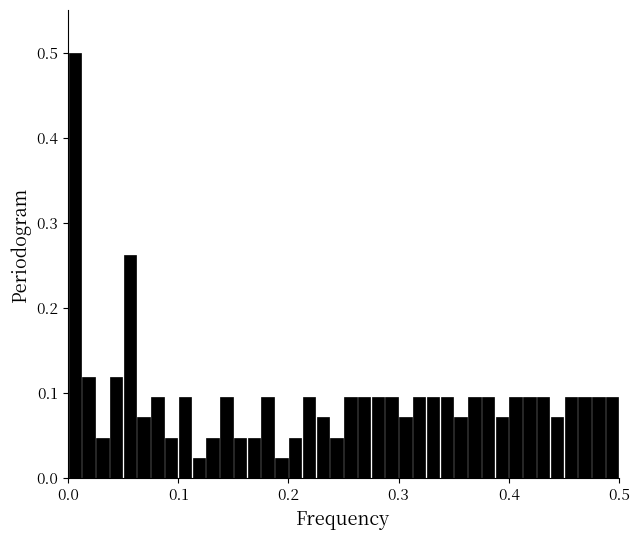

Around what value on the x-axis is the tallest bar? Give the approximate position of its centre, as read against the axis.

0.01